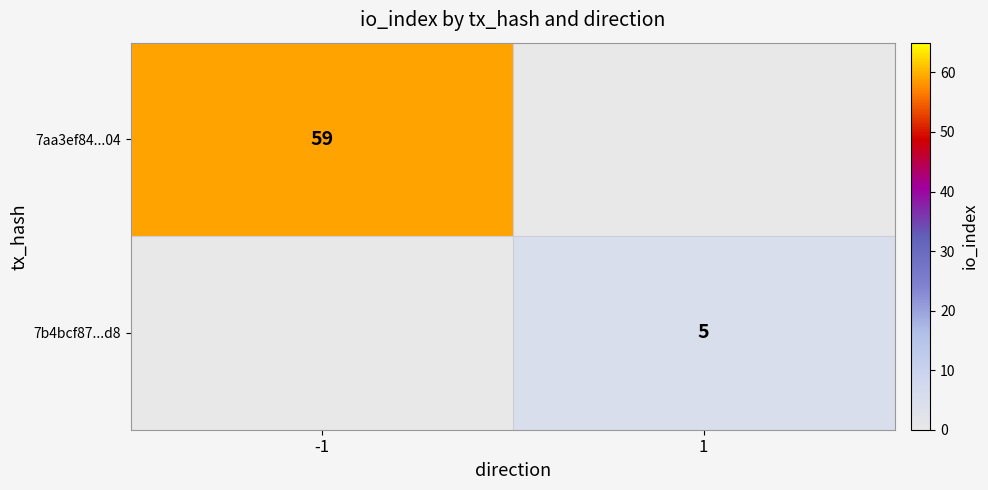

Is the value of 7aa3ef84...04 at -1 greater than the value of 7b4bcf87...d8 at 1?

Yes